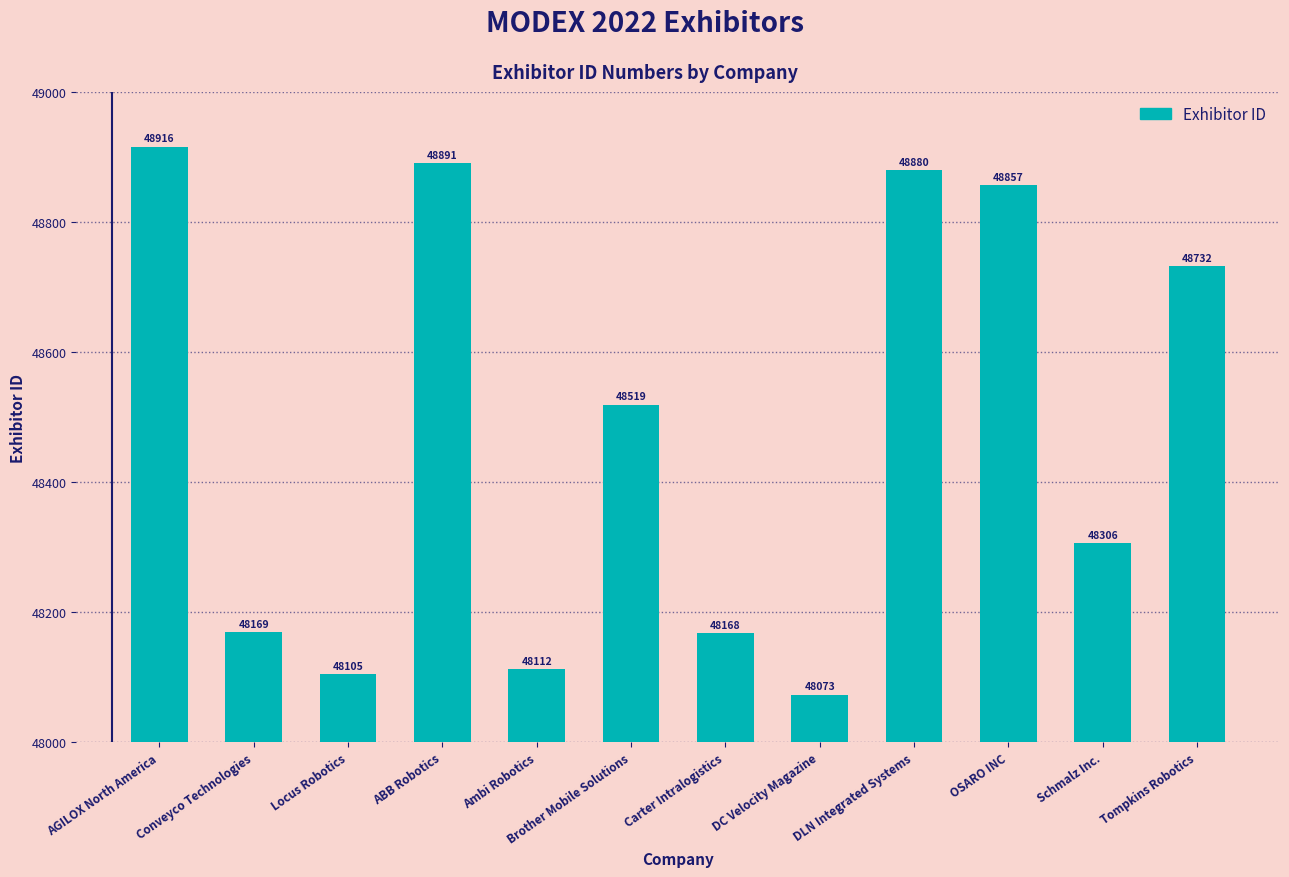

Rank the categories by value from lowest to highest.

DC Velocity Magazine, Locus Robotics, Ambi Robotics, Carter Intralogistics, Conveyco Technologies, Schmalz Inc., Brother Mobile Solutions, Tompkins Robotics, OSARO INC, DLN Integrated Systems, ABB Robotics, AGILOX North America